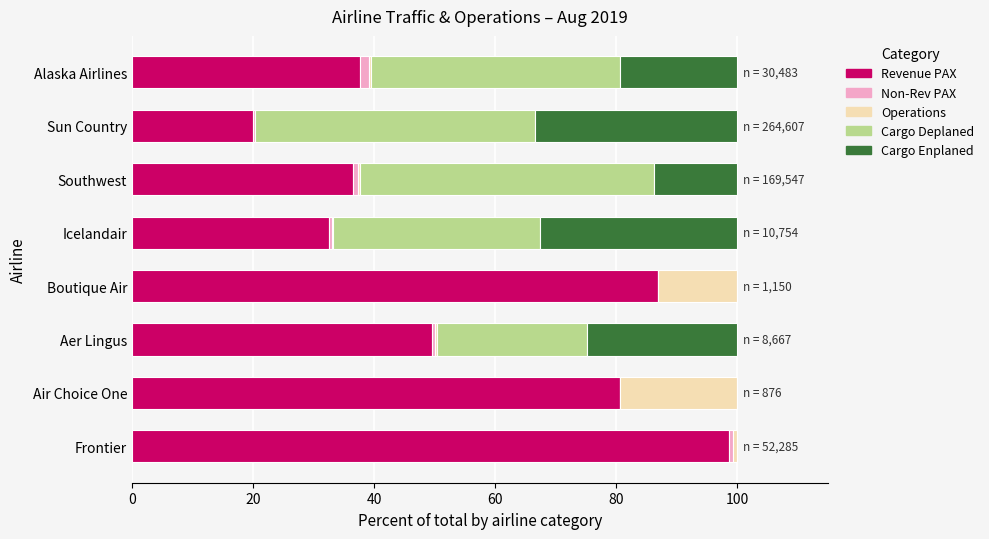

What is the total value across all series at Boutique Air?

100.0